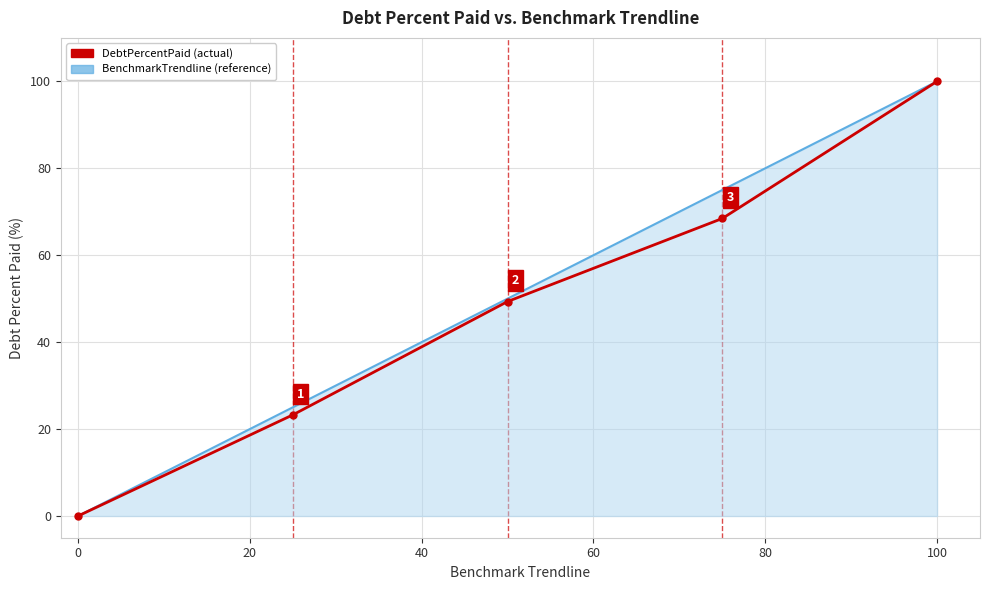

What is the greatest value displayed?

100.0